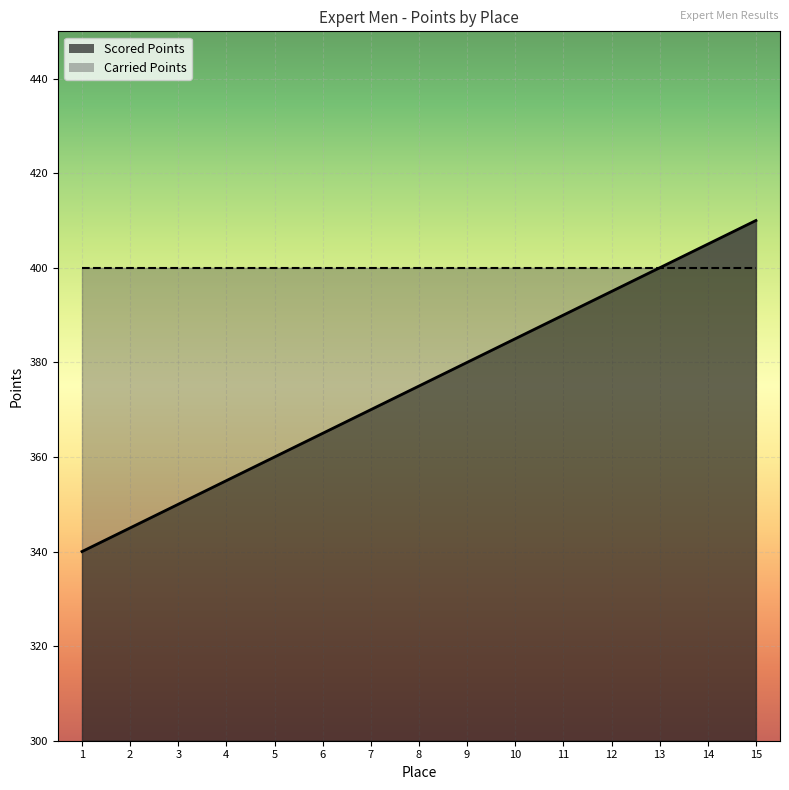

List the labels in order of value, smallest first.

1, 2, 3, 4, 5, 6, 7, 8, 9, 10, 11, 12, 13, 14, 15